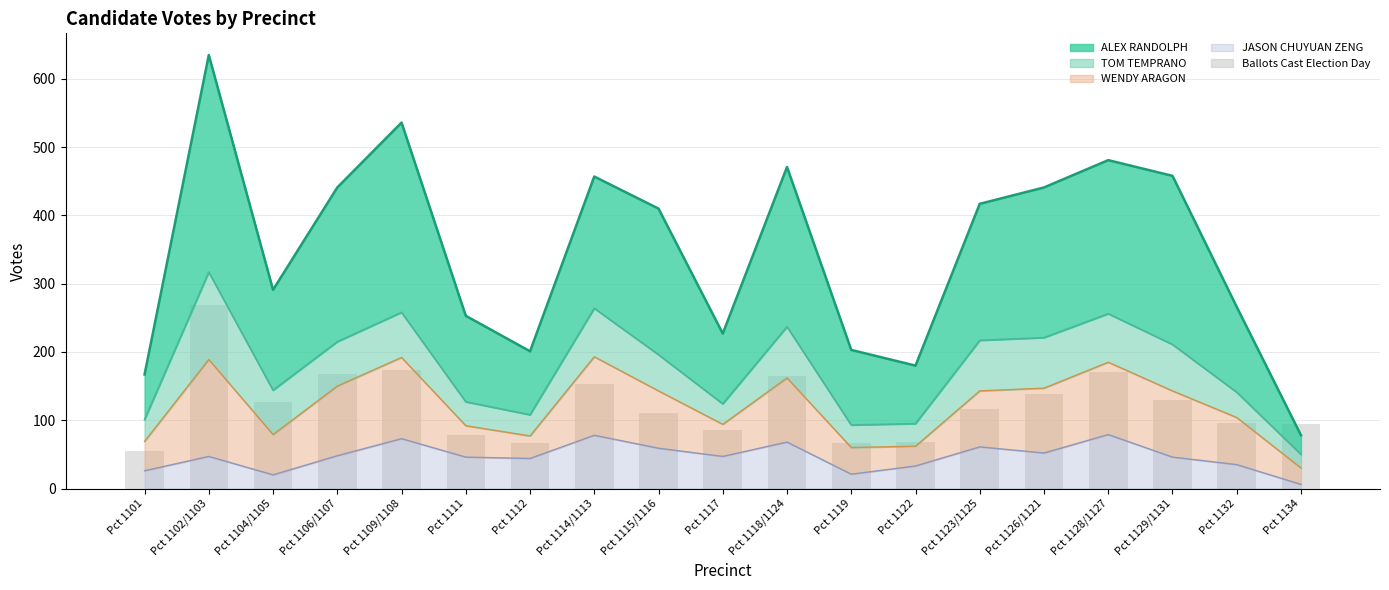

How many bars are there in total?

19